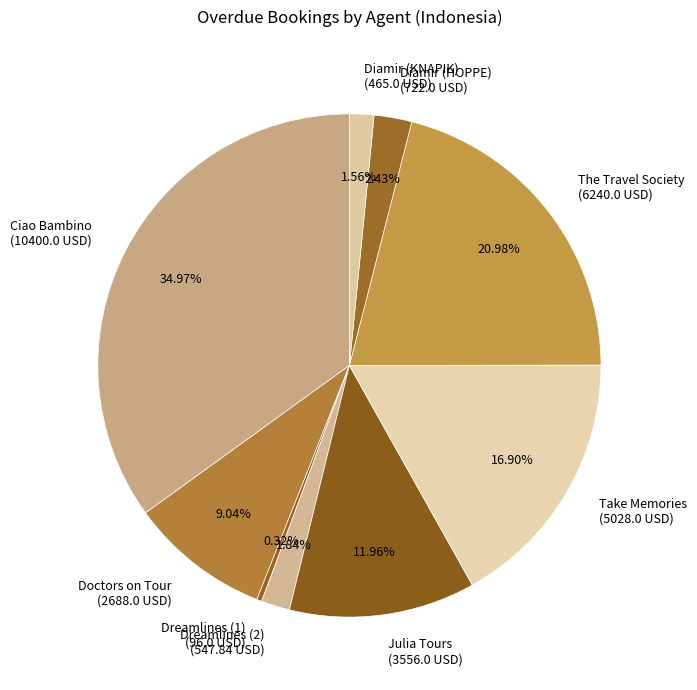

To the nearest percent, what is the average slice percentage?

11%